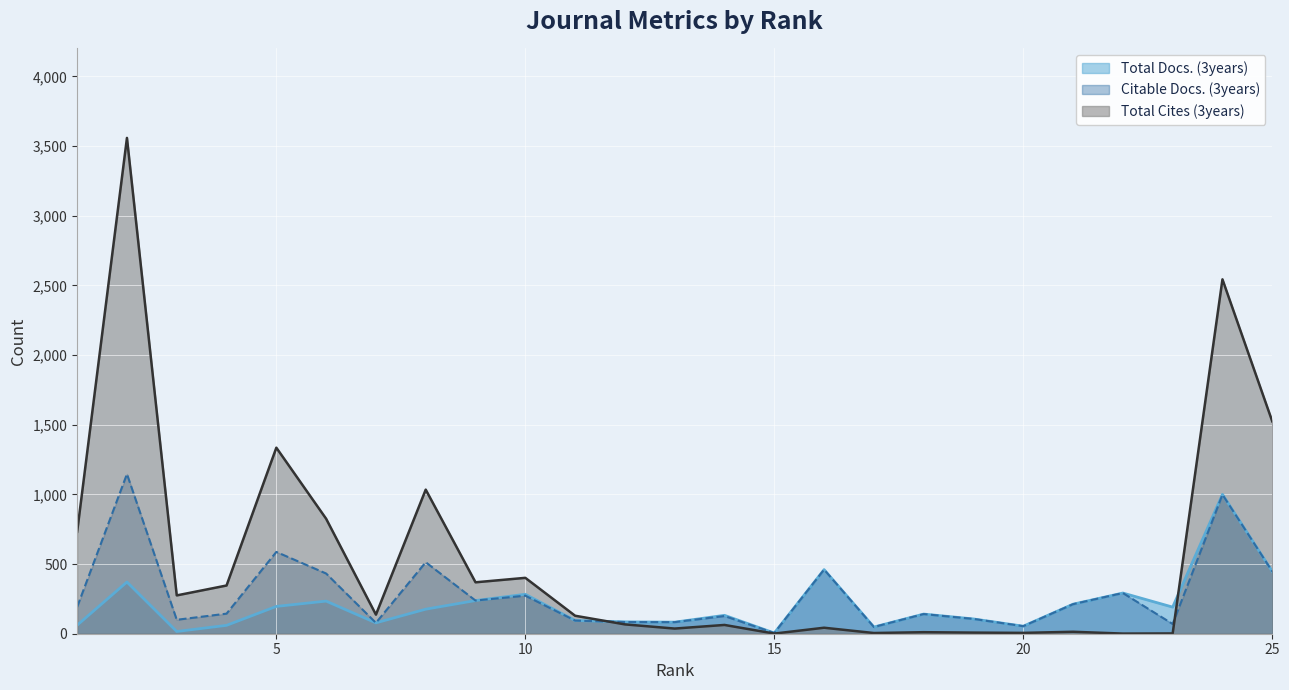

At 8, list the series in order from smallest to largest.

Total Docs. (3years), Citable Docs. (3years), Total Cites (3years)